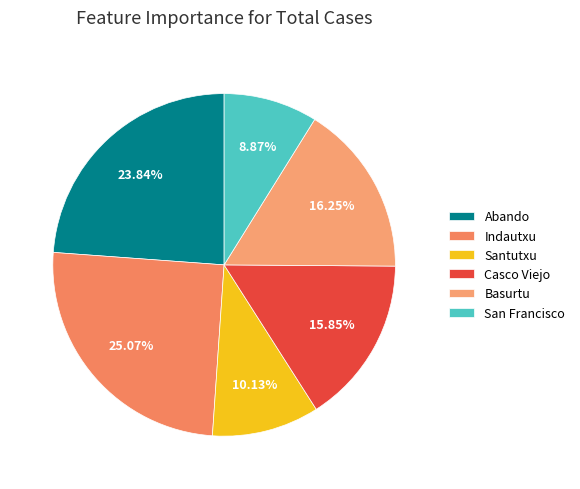

Which slice is the smallest?

San Francisco